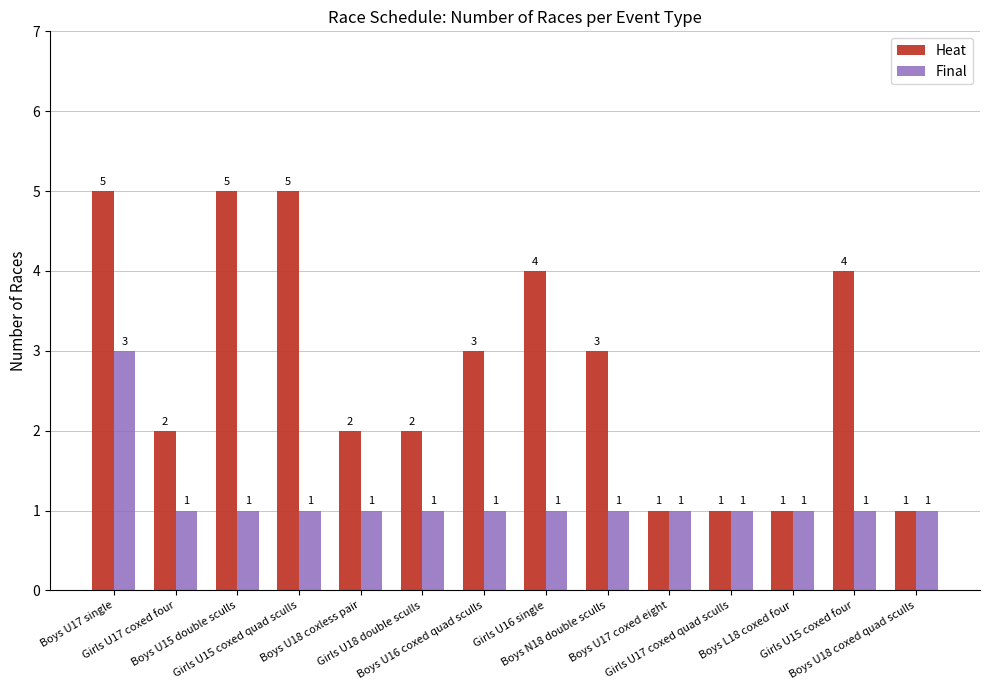

Reading right to left, extract all data points from this chart.

Heat: Boys U18 coxed quad sculls=1	Girls U15 coxed four=4	Boys L18 coxed four=1	Girls U17 coxed quad sculls=1	Boys U17 coxed eight=1	Boys N18 double sculls=3	Girls U16 single=4	Boys U16 coxed quad sculls=3	Girls U18 double sculls=2	Boys U18 coxless pair=2	Girls U15 coxed quad sculls=5	Boys U15 double sculls=5	Girls U17 coxed four=2	Boys U17 single=5
Final: Boys U18 coxed quad sculls=1	Girls U15 coxed four=1	Boys L18 coxed four=1	Girls U17 coxed quad sculls=1	Boys U17 coxed eight=1	Boys N18 double sculls=1	Girls U16 single=1	Boys U16 coxed quad sculls=1	Girls U18 double sculls=1	Boys U18 coxless pair=1	Girls U15 coxed quad sculls=1	Boys U15 double sculls=1	Girls U17 coxed four=1	Boys U17 single=3